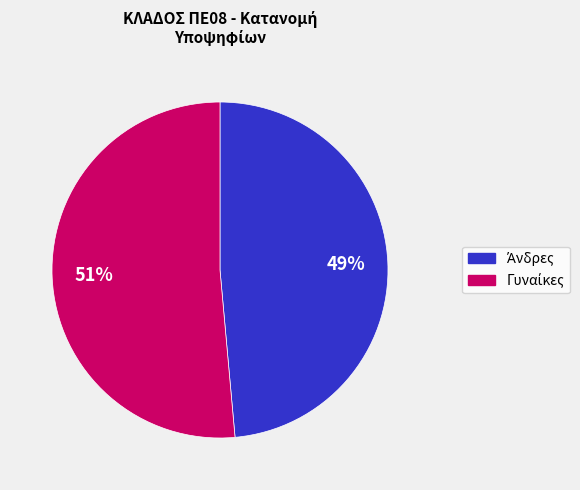

To the nearest percent, what is the average slice percentage?

50%